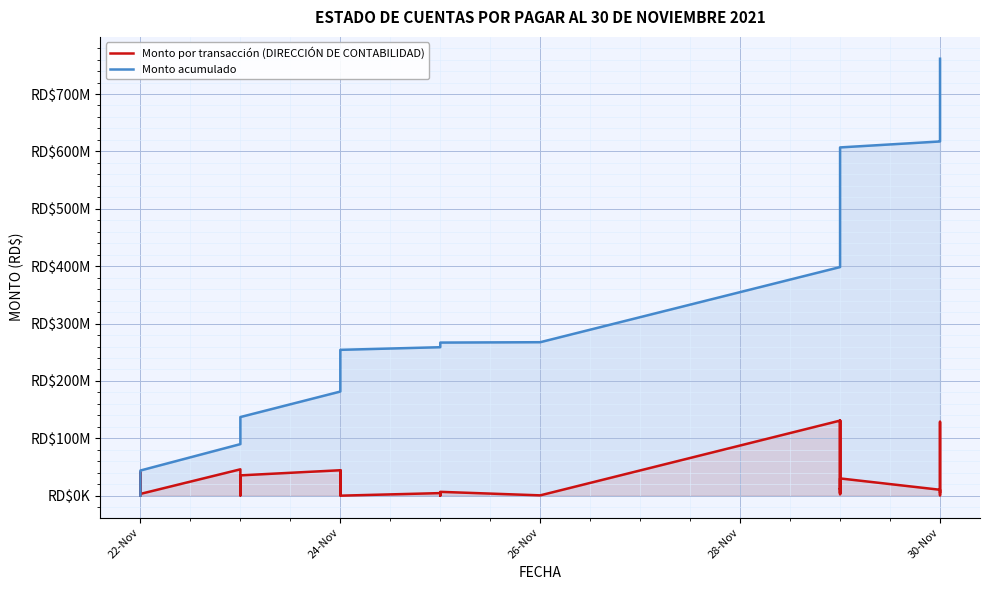

What are all the series names shown in the legend?

Monto por transacción (DIRECCIÓN DE CONTABILIDAD), Monto acumulado